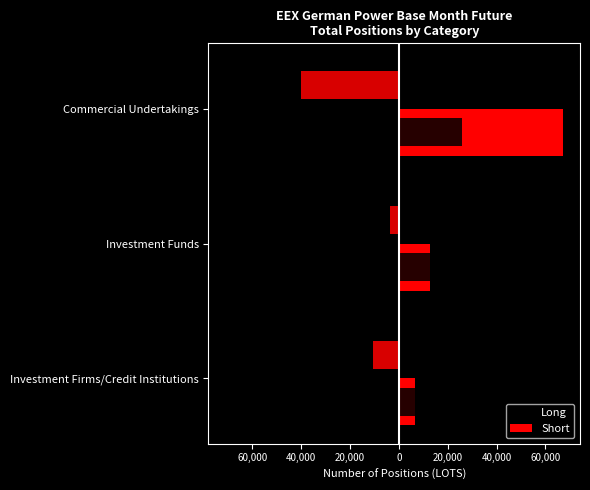

What is the greatest value displayed?

67248.3